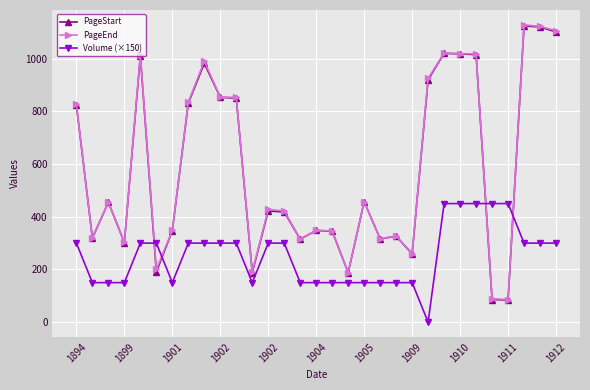

At how many categories does at least one series exceed 534?

13